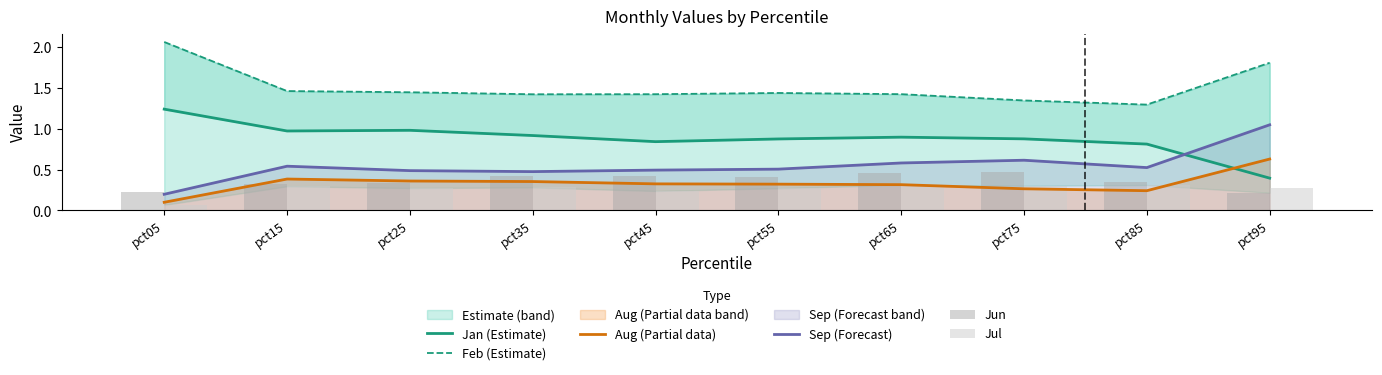

At which label is Jun closest to 0?

pct95